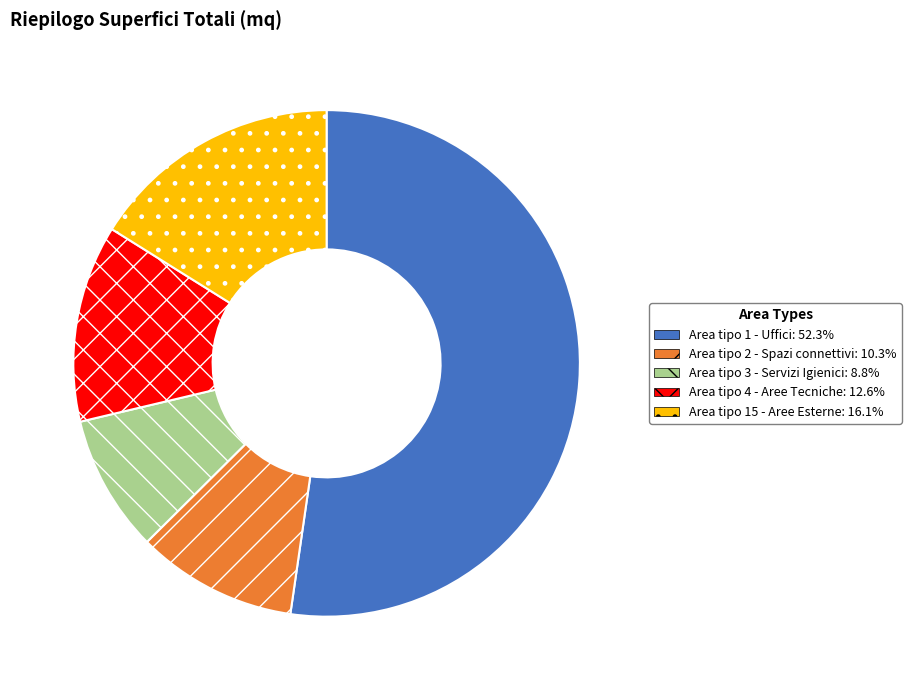

Is it true that Area tipo 1 - Uffici is 41% of the pie?

False